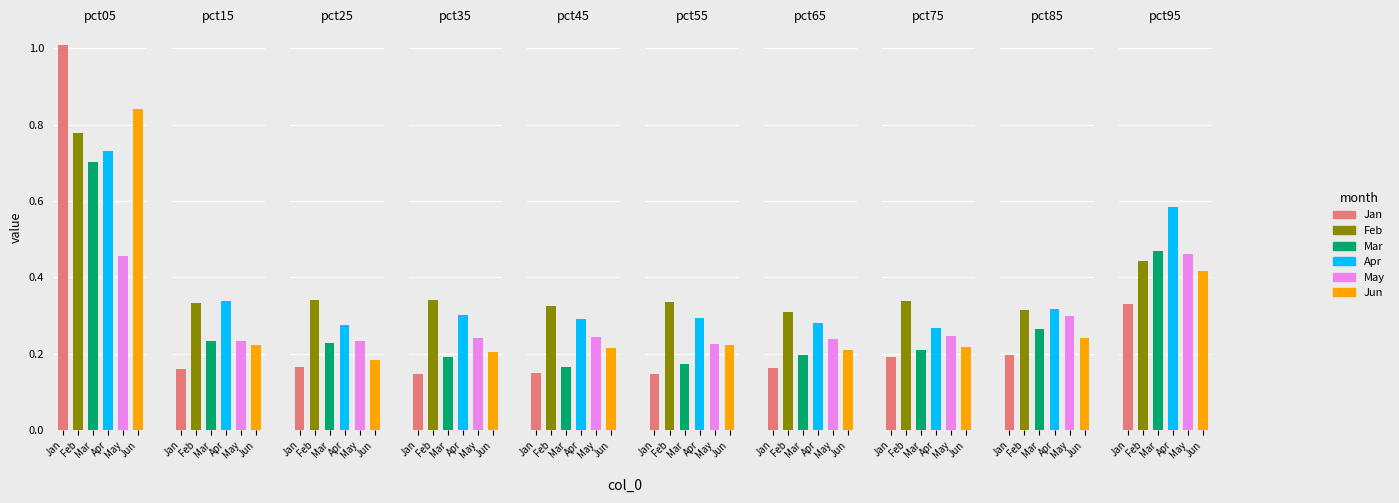

What are all the series names shown in the legend?

Jan, Feb, Mar, Apr, May, Jun